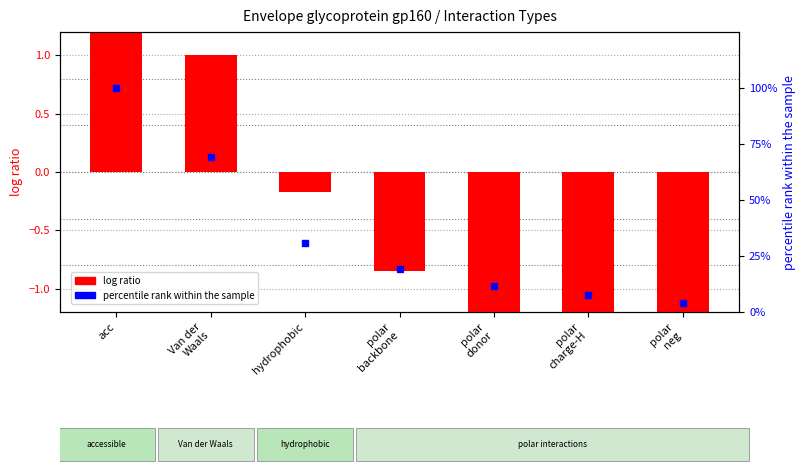

How many data points does each series have?

7